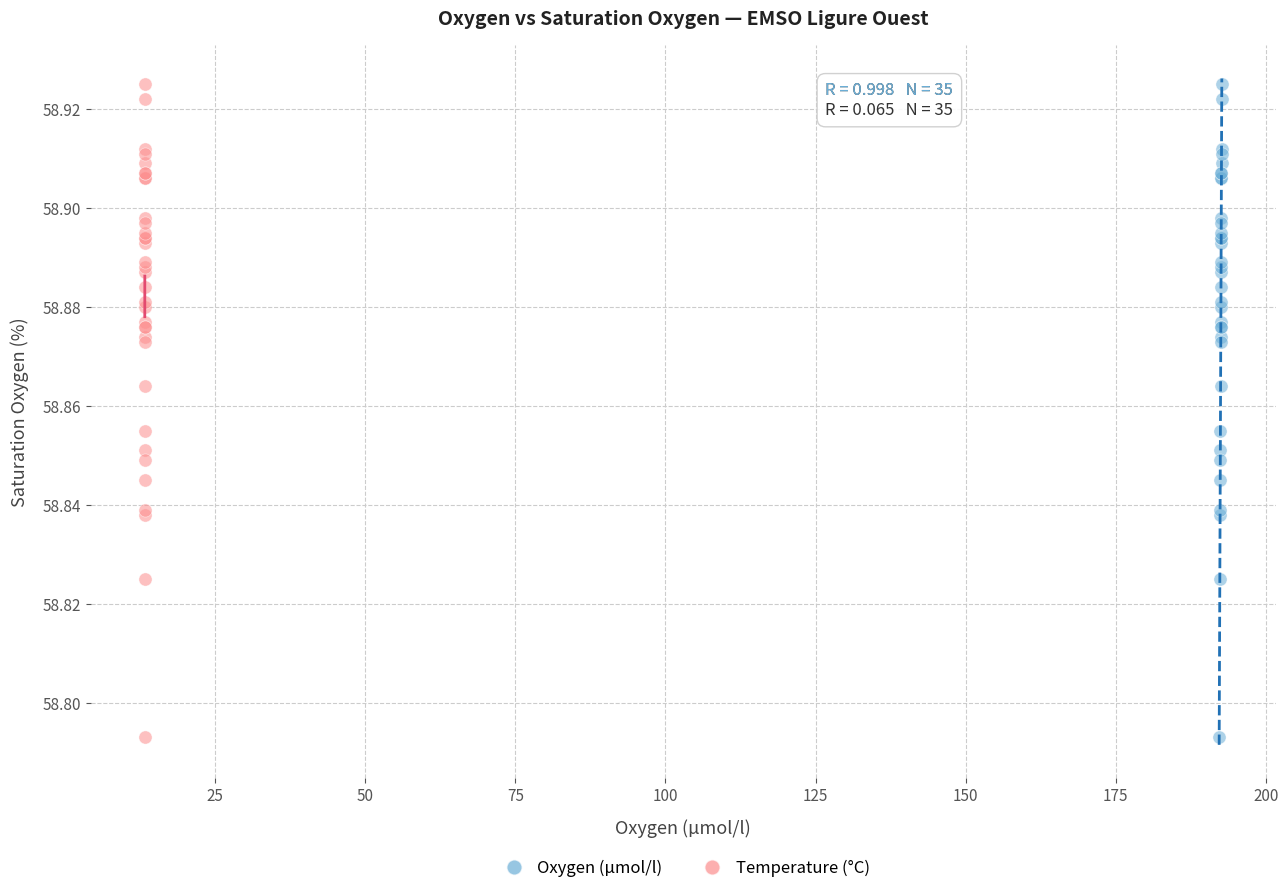

What are all the series names shown in the legend?

Oxygen (µmol/l), Temperature (°C)